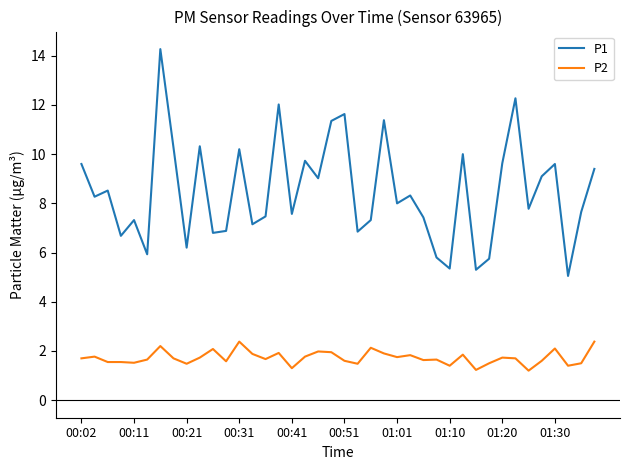

Which series has the largest total across all categories?

P1